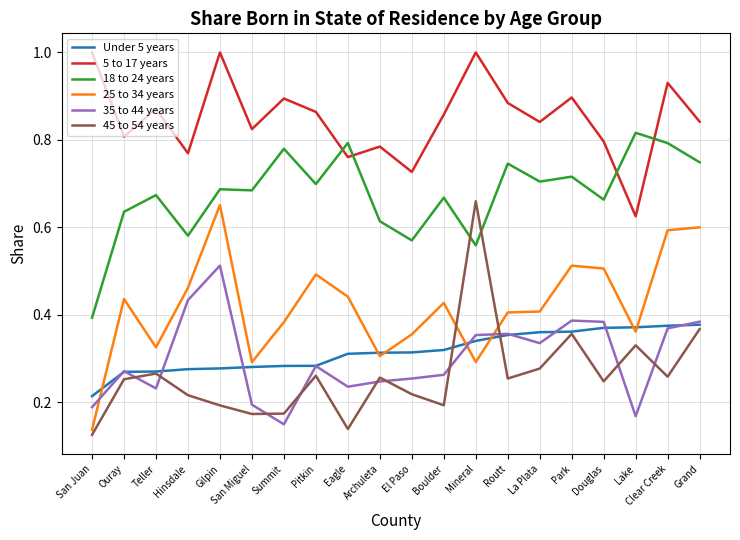

Which series has the largest total across all categories?

5 to 17 years